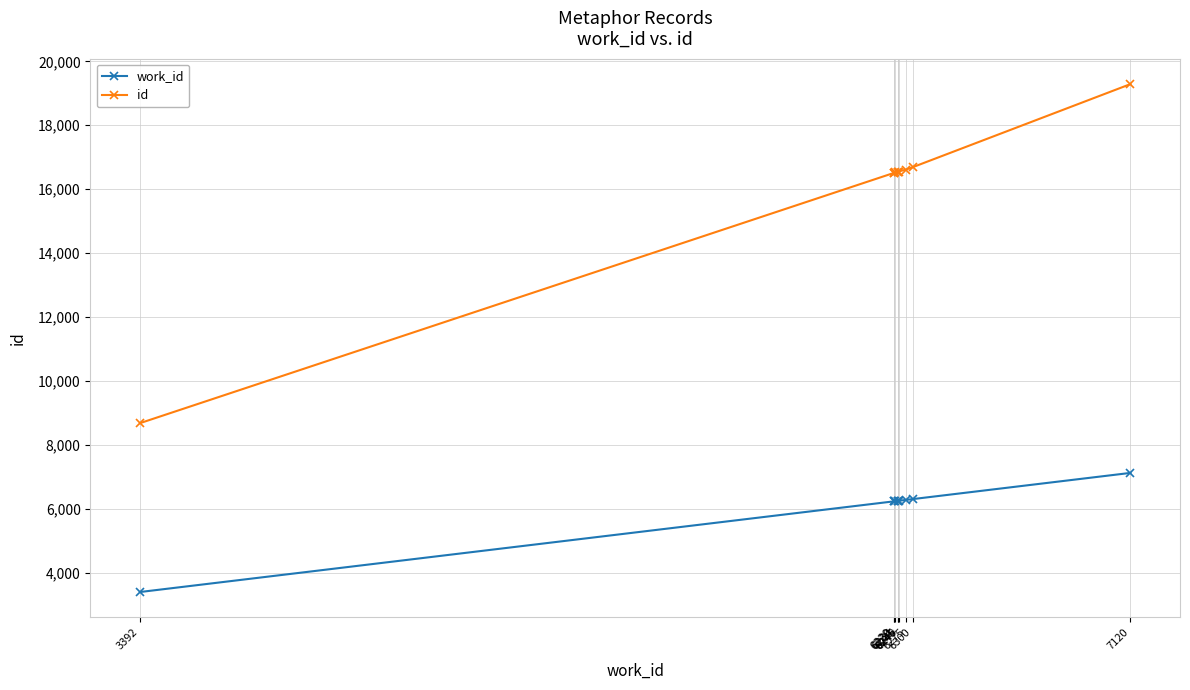

True or false: id has a value of 3417 at 6300.

False